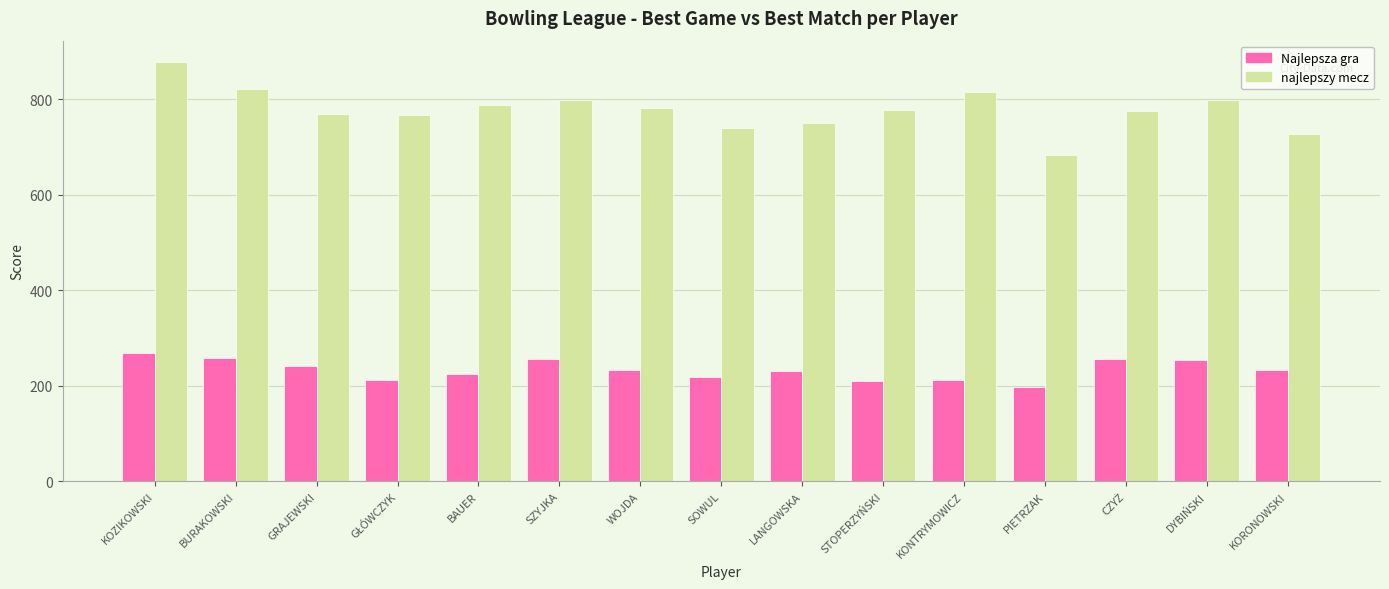

The value of Najlepsza gra at WOJDA is 362. True or false?

False